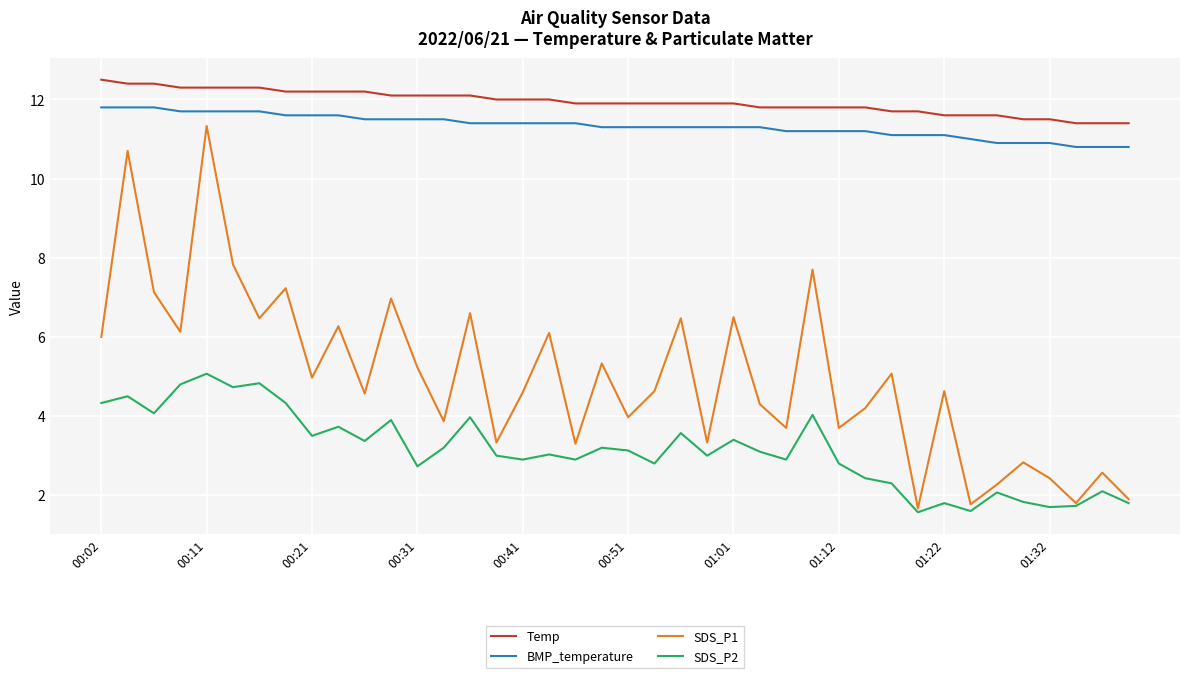

What is the maximum value shown in the chart?

12.5